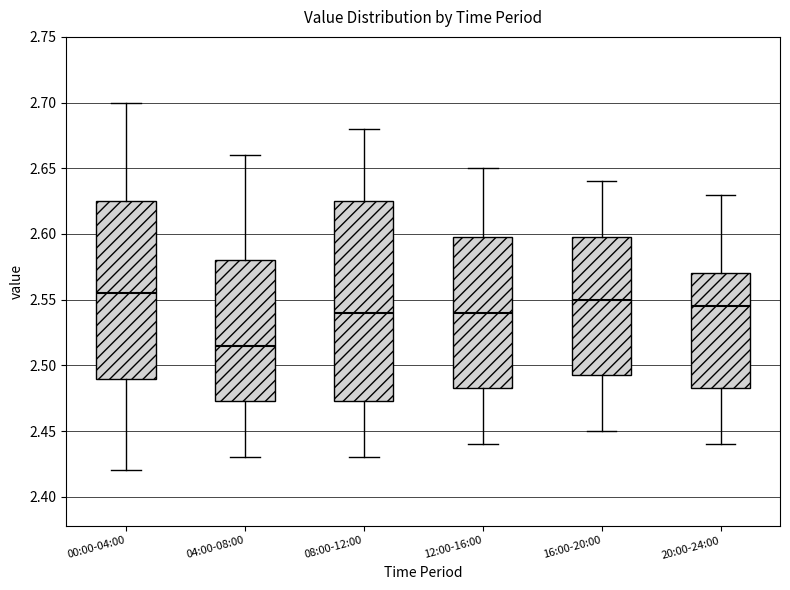

Reading left to right, read every box against the y-axis: the position of its median line, the range the box covers, and the ends of its whiskers. The values are not printed on the chart, so give them approximately, as read against the axis.

00:00-04:00: median 2.555, box 2.490 to 2.625, whiskers 2.420 to 2.700
04:00-08:00: median 2.515, box 2.475 to 2.580, whiskers 2.430 to 2.660
08:00-12:00: median 2.540, box 2.475 to 2.625, whiskers 2.430 to 2.680
12:00-16:00: median 2.540, box 2.485 to 2.600, whiskers 2.440 to 2.650
16:00-20:00: median 2.550, box 2.495 to 2.600, whiskers 2.450 to 2.640
20:00-24:00: median 2.545, box 2.485 to 2.570, whiskers 2.440 to 2.630